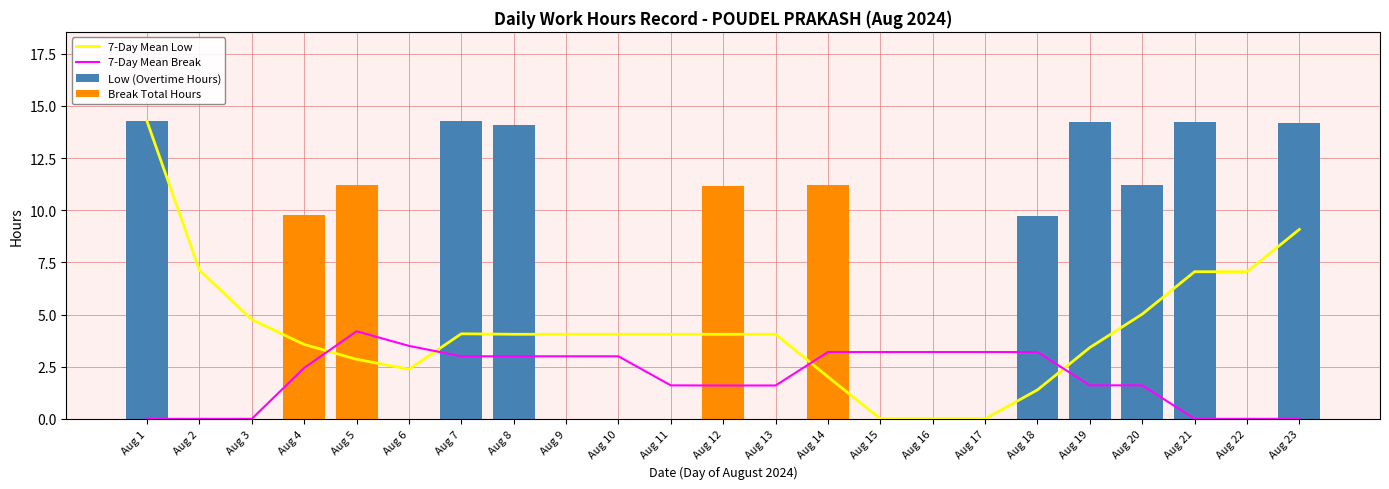

Reading right to left, transcribe all the data shown in this chart.

7-Day Mean Low: Aug 23=9.1	Aug 22=7.1	Aug 21=7.1	Aug 20=5.0	Aug 19=3.4	Aug 18=1.4	Aug 17=0.0	Aug 16=0.0	Aug 15=0.0	Aug 14=2.0	Aug 13=4.1	Aug 12=4.1	Aug 11=4.1	Aug 10=4.1	Aug 9=4.1	Aug 8=4.1	Aug 7=4.1	Aug 6=2.4	Aug 5=2.9	Aug 4=3.6	Aug 3=4.8	Aug 2=7.1	Aug 1=14.3
7-Day Mean Break: Aug 23=0.0	Aug 22=0.0	Aug 21=0.0	Aug 20=1.6	Aug 19=1.6	Aug 18=3.2	Aug 17=3.2	Aug 16=3.2	Aug 15=3.2	Aug 14=3.2	Aug 13=1.6	Aug 12=1.6	Aug 11=1.6	Aug 10=3.0	Aug 9=3.0	Aug 8=3.0	Aug 7=3.0	Aug 6=3.5	Aug 5=4.2	Aug 4=2.4	Aug 3=0.0	Aug 2=0.0	Aug 1=0.0
Low (Overtime Hours): Aug 23=14.2	Aug 22=0.0	Aug 21=14.2	Aug 20=11.2	Aug 19=14.2	Aug 18=9.7	Aug 17=0.0	Aug 16=0.0	Aug 15=0.0	Aug 14=0.0	Aug 13=0.0	Aug 12=0.0	Aug 11=0.0	Aug 10=0.0	Aug 9=0.0	Aug 8=14.1	Aug 7=14.3	Aug 6=0.0	Aug 5=0.0	Aug 4=0.0	Aug 3=0.0	Aug 2=0.0	Aug 1=14.3
Break Total Hours: Aug 23=0.0	Aug 22=0.0	Aug 21=0.0	Aug 20=0.0	Aug 19=0.0	Aug 18=0.0	Aug 17=0.0	Aug 16=0.0	Aug 15=0.0	Aug 14=11.2	Aug 13=0.0	Aug 12=11.2	Aug 11=0.0	Aug 10=0.0	Aug 9=0.0	Aug 8=0.0	Aug 7=0.0	Aug 6=0.0	Aug 5=11.2	Aug 4=9.8	Aug 3=0.0	Aug 2=0.0	Aug 1=0.0